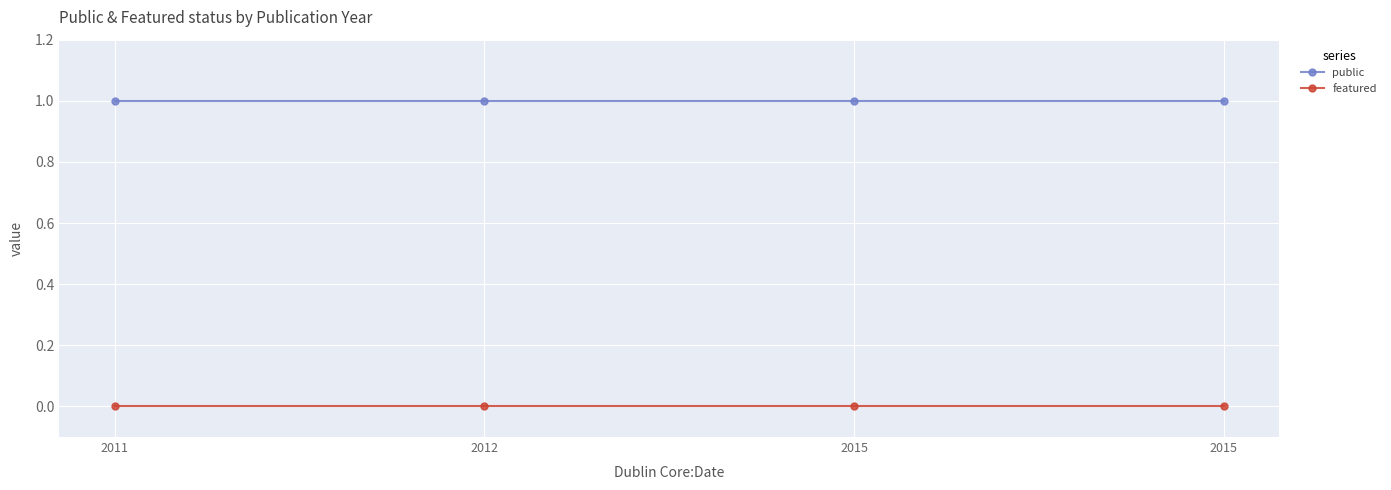

List the labels in order of featured value, largest first.

2011, 2012, 2015, 2015